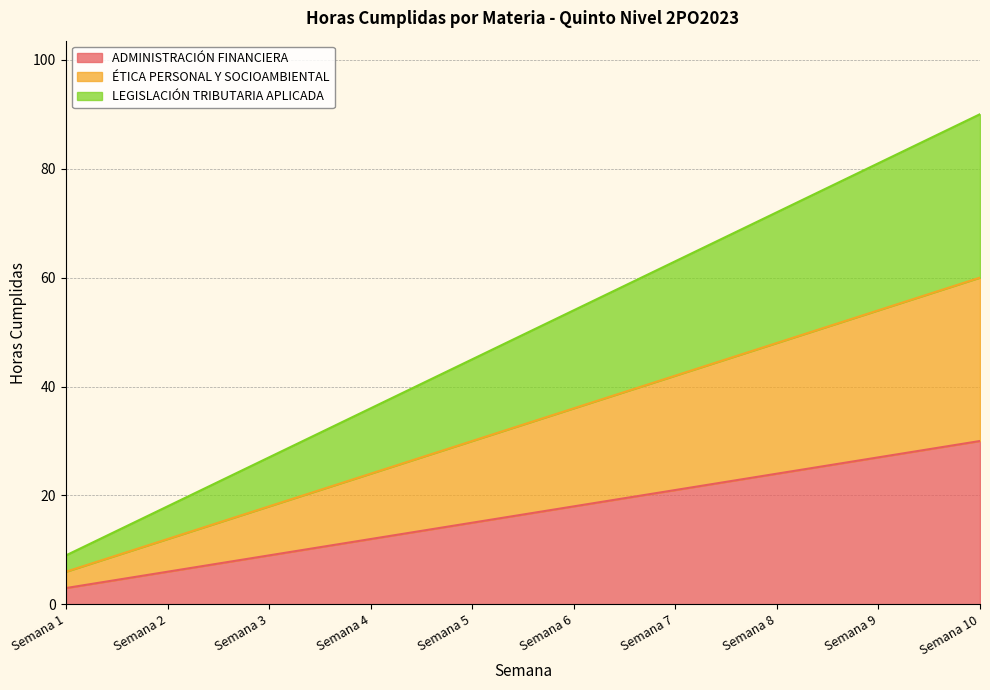

What is the minimum value shown in the chart?

3